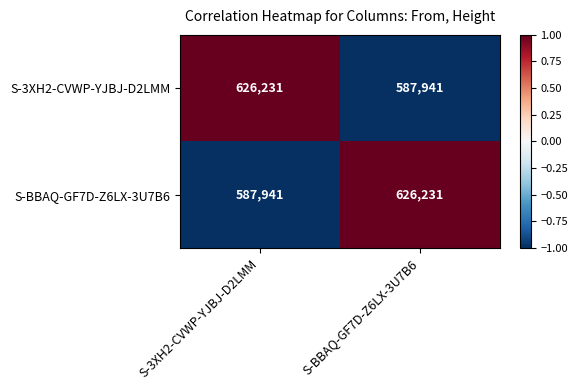

The value of S-3XH2-CVWP-YJBJ-D2LMM at S-3XH2-CVWP-YJBJ-D2LMM is 626231. True or false?

True